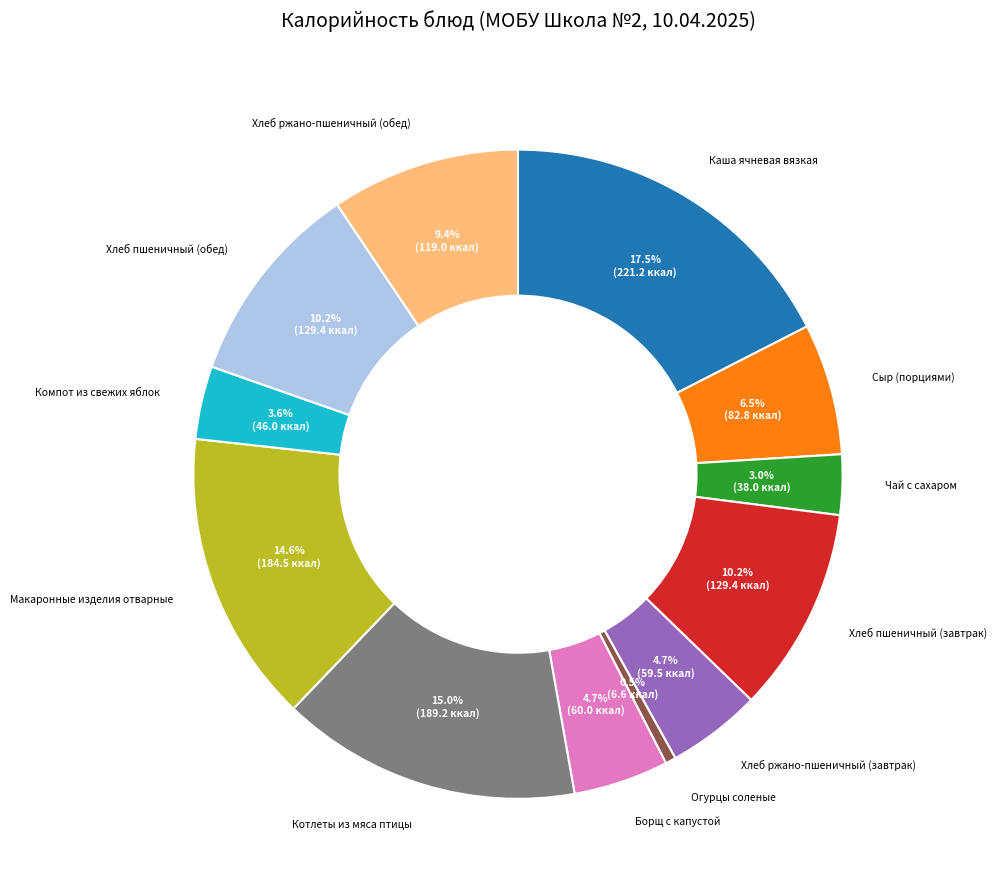

Is there a majority slice in this chart?

No